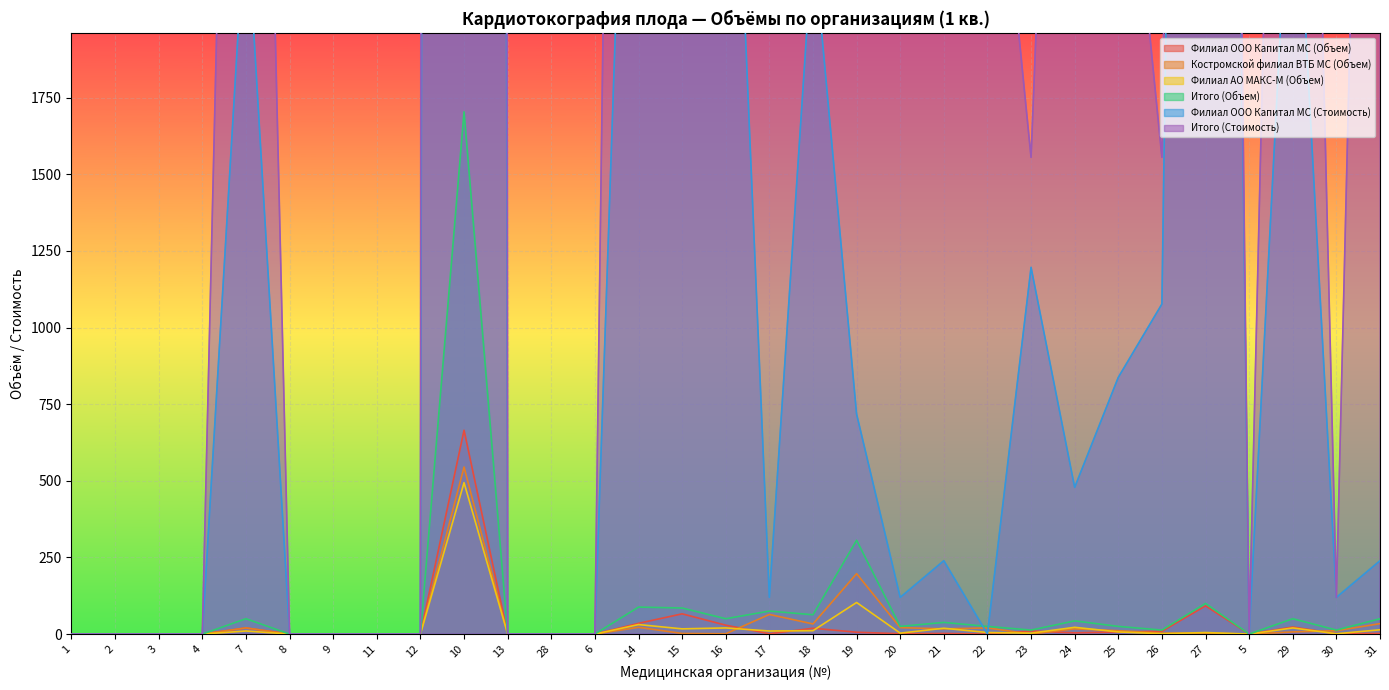

In Филиал ООО Капитал МС (Объем), how many points are higher than both neighbors (excluding endpoints)?

8